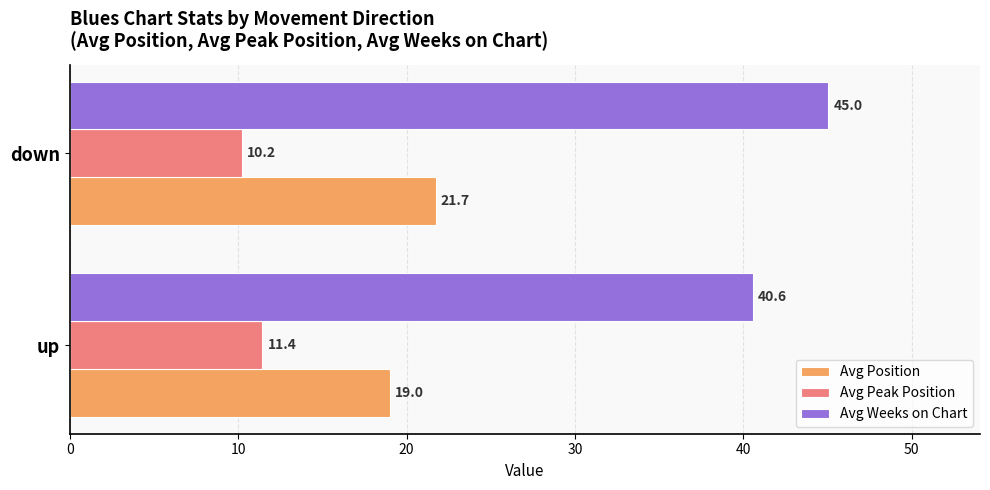

At how many categories does at least one series exceed 30?

2